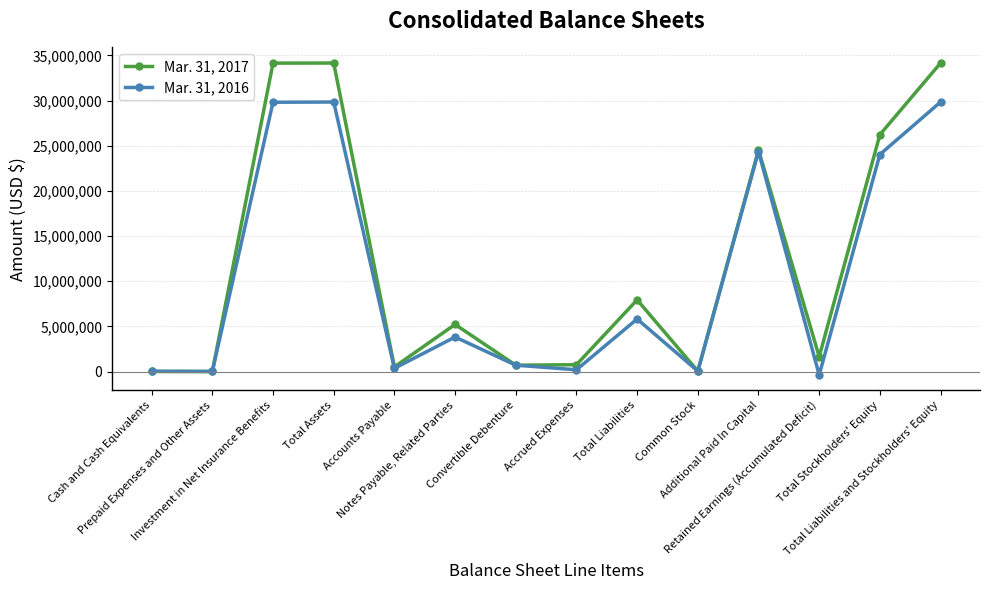

What is the spread (max minus min) of values at Total Liabilities and Stockholders' Equity?

4316296